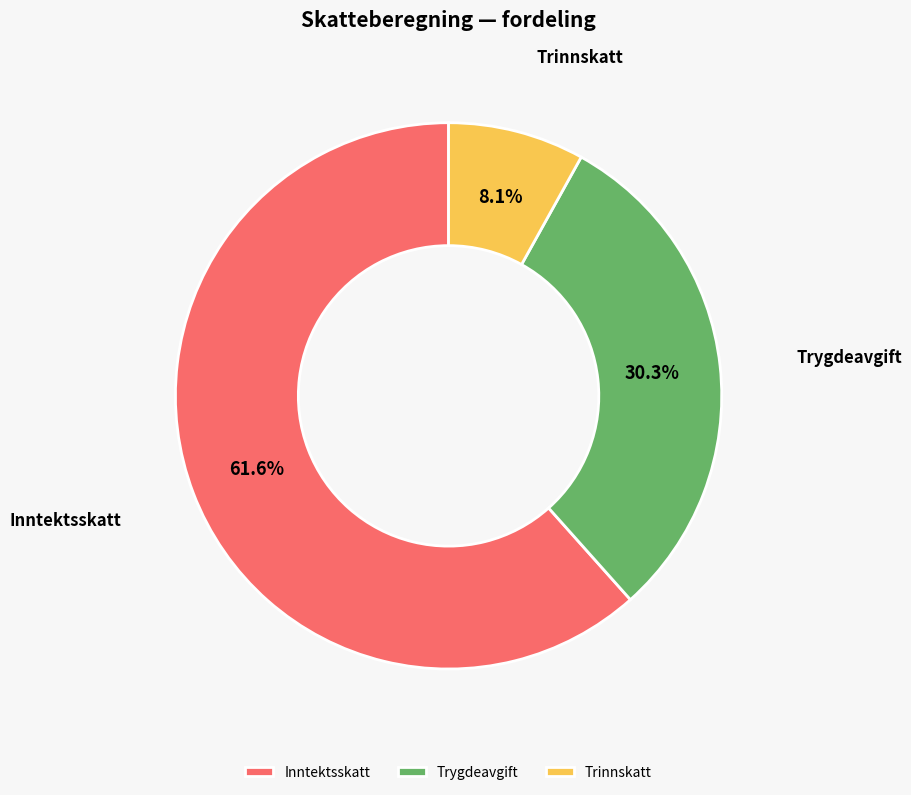

Which slice is the smallest?

Trinnskatt